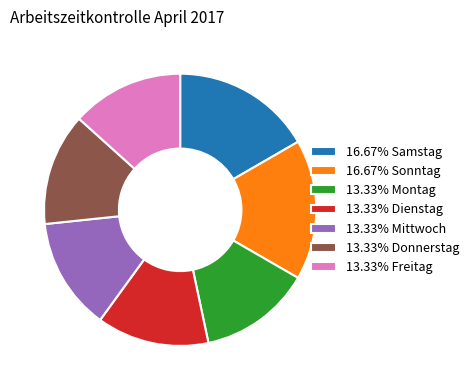

Do 13.33% Dienstag and 13.33% Mittwoch together represent more than half of the pie?

No